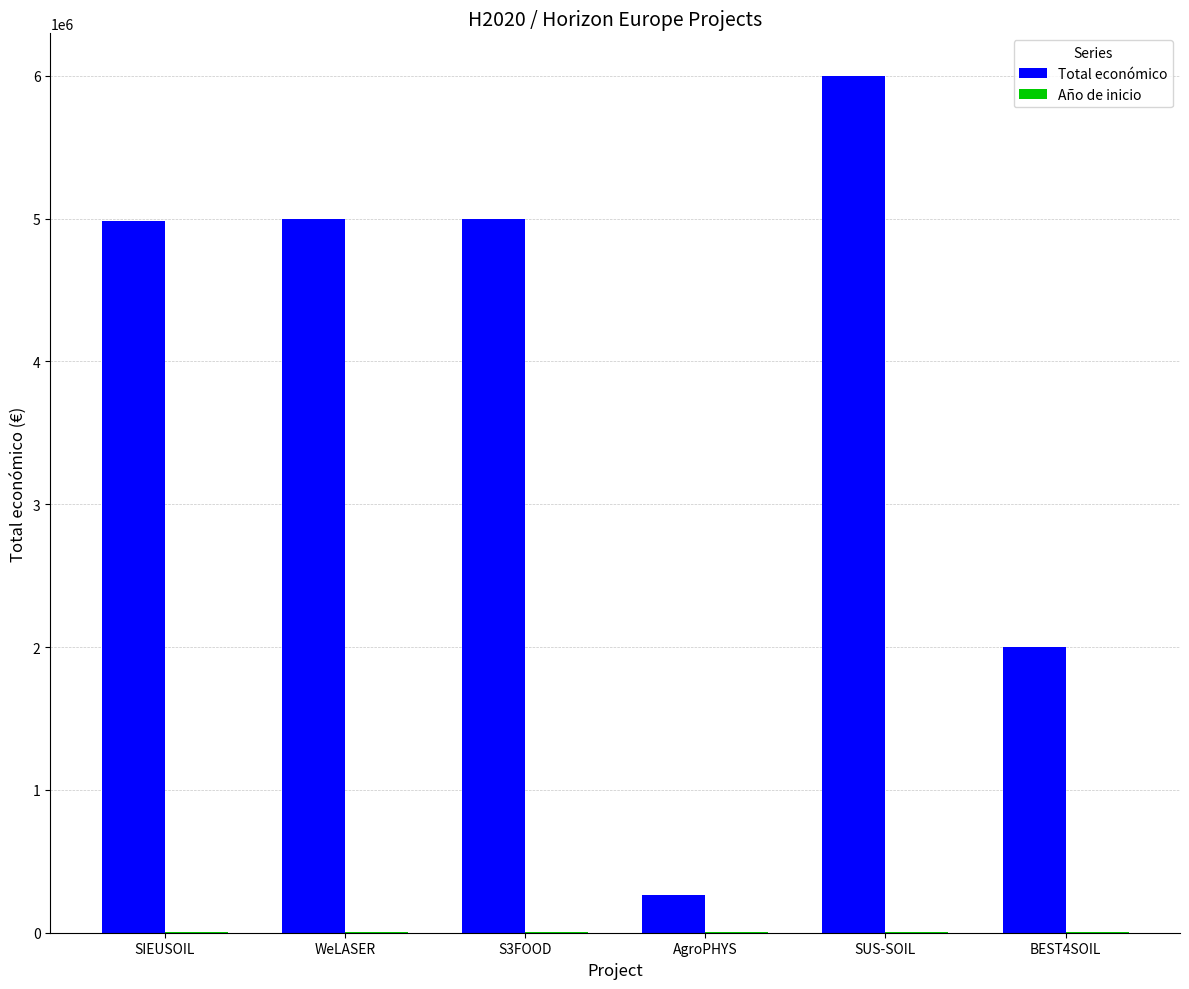

Is it true that Total económico equals 5997613 at SUS-SOIL?

True